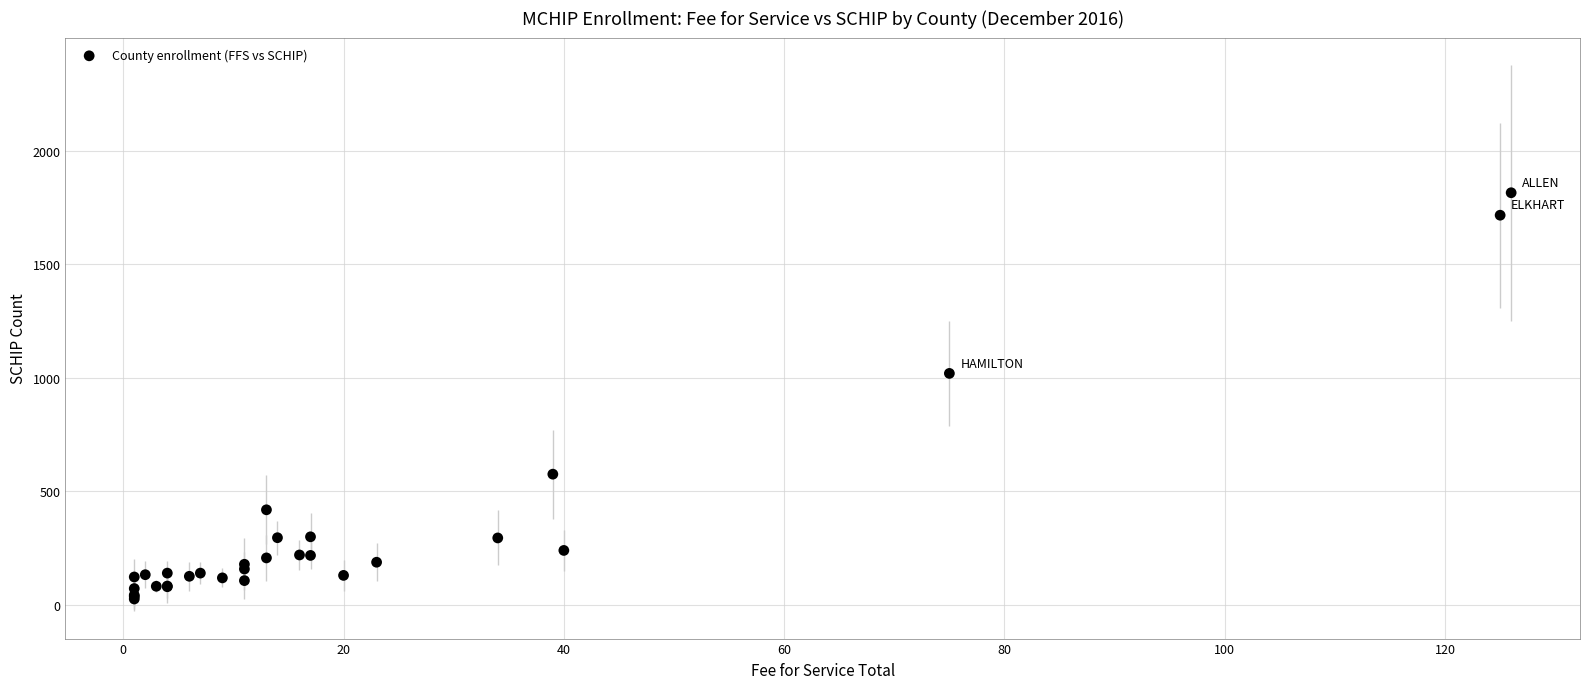

What Y value in the scatter plot is closest to 920?

1019